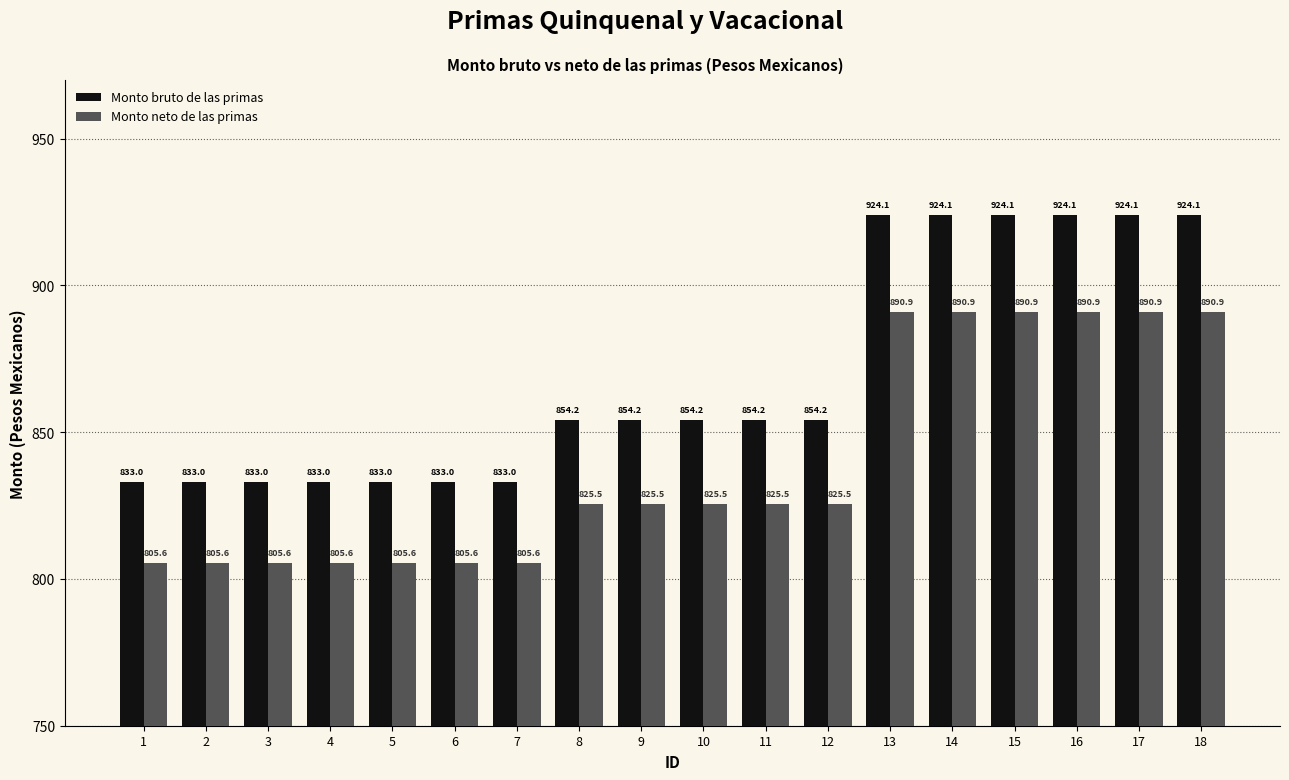

Rank the series at 5 from lowest to highest value.

Monto neto de las primas, Monto bruto de las primas